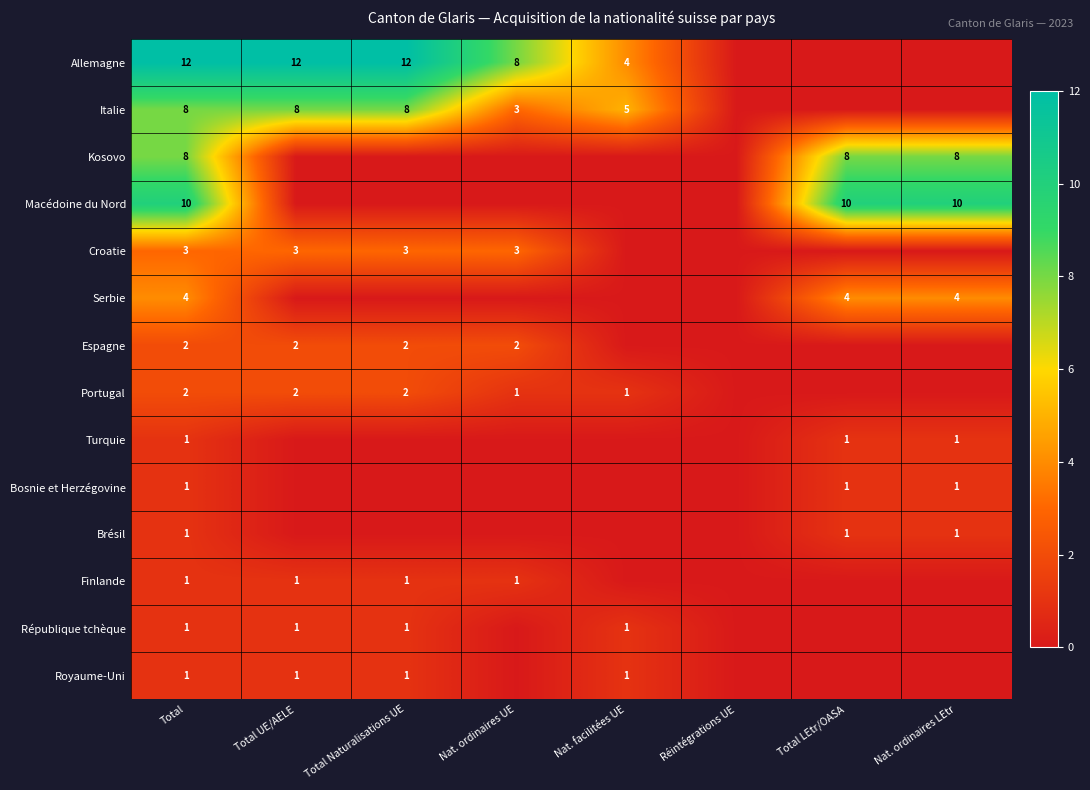

At which category is the sum across all series the highest?

Total